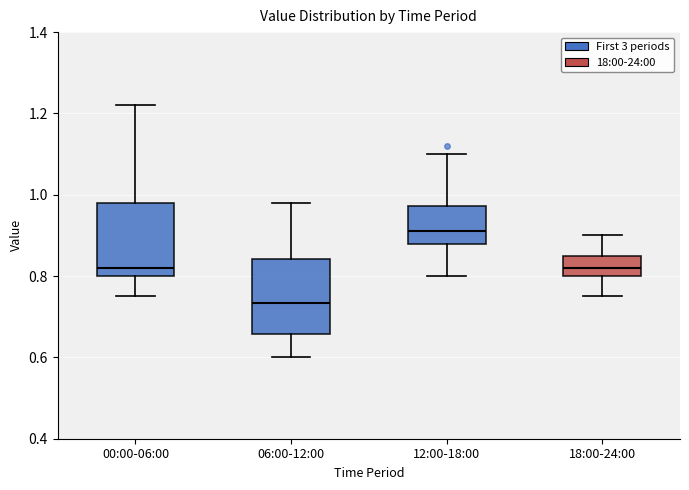

Which box has the highest median line?

12:00-18:00